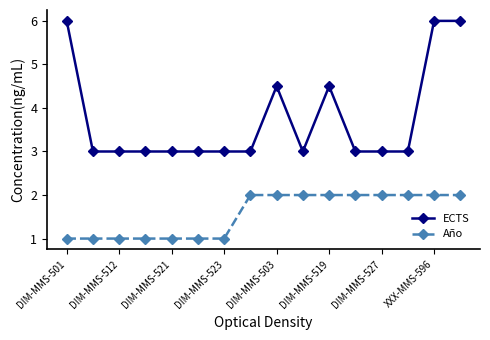

How many data points does each series have?

16